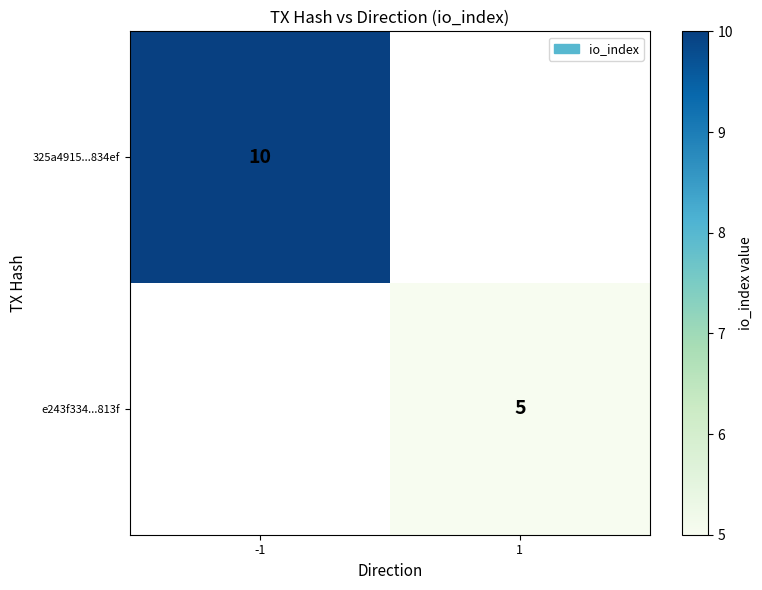

True or false: e243f334...813f has a value of 5 at 1.

True